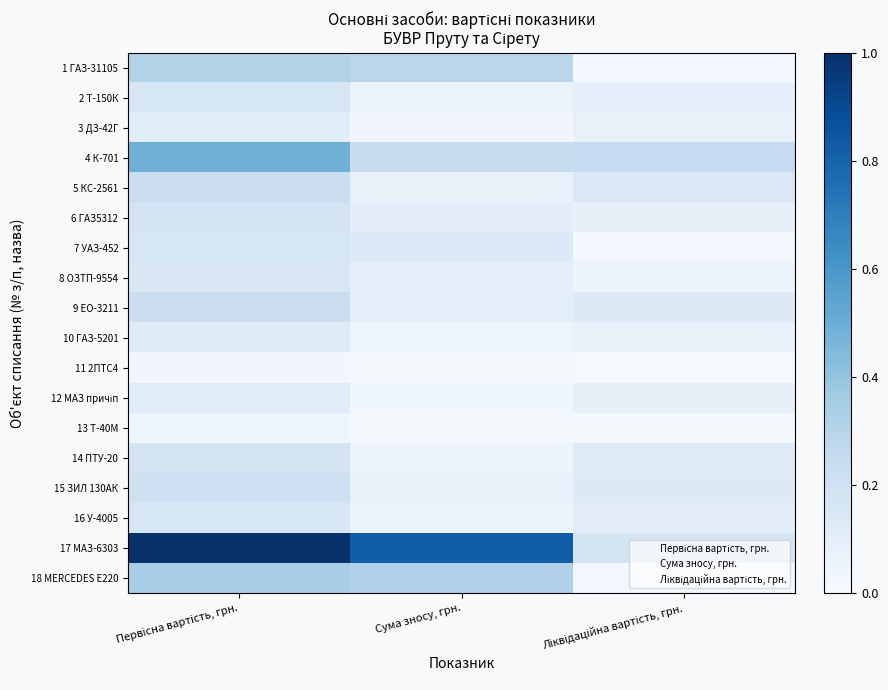

Reading left to right, what are all the values shown in this chart?

1: Первісна вартість, грн.=0.3	Сума зносу, грн.=0.3	Ліквідаційна вартість, грн.=0.0
2: Первісна вартість, грн.=0.2	Сума зносу, грн.=0.1	Ліквідаційна вартість, грн.=0.1
3: Первісна вартість, грн.=0.1	Сума зносу, грн.=0.0	Ліквідаційна вартість, грн.=0.1
4: Первісна вартість, грн.=0.5	Сума зносу, грн.=0.2	Ліквідаційна вартість, грн.=0.2
5: Первісна вартість, грн.=0.2	Сума зносу, грн.=0.1	Ліквідаційна вартість, грн.=0.1
6: Первісна вартість, грн.=0.2	Сума зносу, грн.=0.1	Ліквідаційна вартість, грн.=0.1
7: Первісна вартість, грн.=0.2	Сума зносу, грн.=0.1	Ліквідаційна вартість, грн.=0.0
8: Первісна вартість, грн.=0.1	Сума зносу, грн.=0.1	Ліквідаційна вартість, грн.=0.1
9: Первісна вартість, грн.=0.2	Сума зносу, грн.=0.1	Ліквідаційна вартість, грн.=0.1
10: Первісна вартість, грн.=0.1	Сума зносу, грн.=0.1	Ліквідаційна вартість, грн.=0.1
11: Первісна вартість, грн.=0.0	Сума зносу, грн.=0.0	Ліквідаційна вартість, грн.=0.0
12: Первісна вартість, грн.=0.1	Сума зносу, грн.=0.0	Ліквідаційна вартість, грн.=0.1
13: Первісна вартість, грн.=0.0	Сума зносу, грн.=0.0	Ліквідаційна вартість, грн.=0.0
14: Первісна вартість, грн.=0.2	Сума зносу, грн.=0.1	Ліквідаційна вартість, грн.=0.1
15: Первісна вартість, грн.=0.2	Сума зносу, грн.=0.1	Ліквідаційна вартість, грн.=0.1
16: Первісна вартість, грн.=0.2	Сума зносу, грн.=0.1	Ліквідаційна вартість, грн.=0.1
17: Первісна вартість, грн.=1.0	Сума зносу, грн.=0.8	Ліквідаційна вартість, грн.=0.2
18: Первісна вартість, грн.=0.3	Сума зносу, грн.=0.3	Ліквідаційна вартість, грн.=0.0